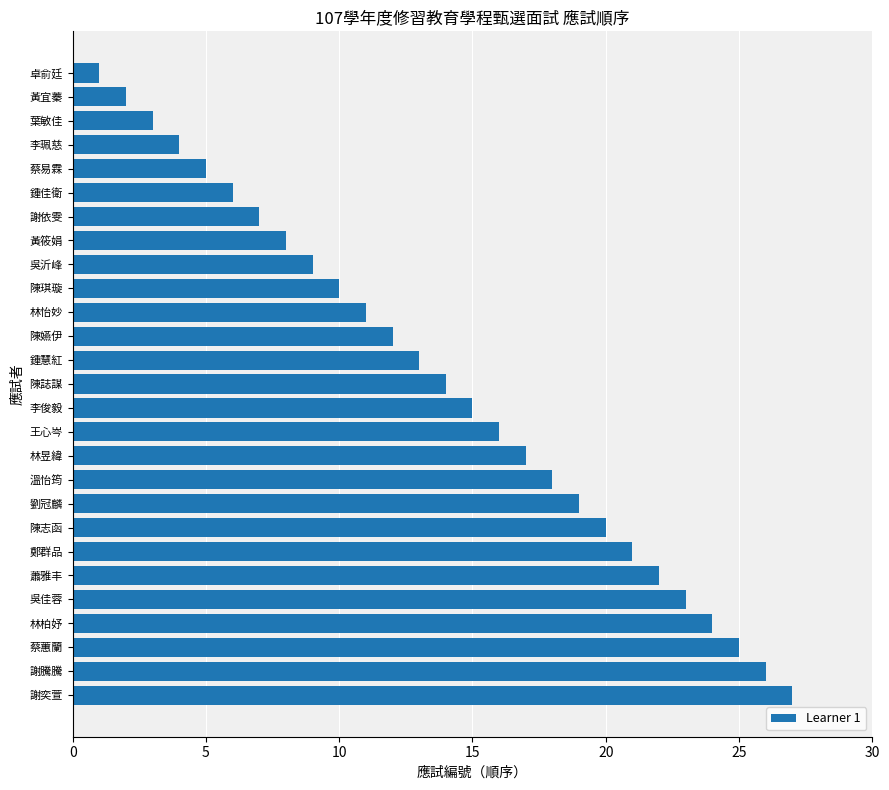

What is the maximum value shown in the chart?

27